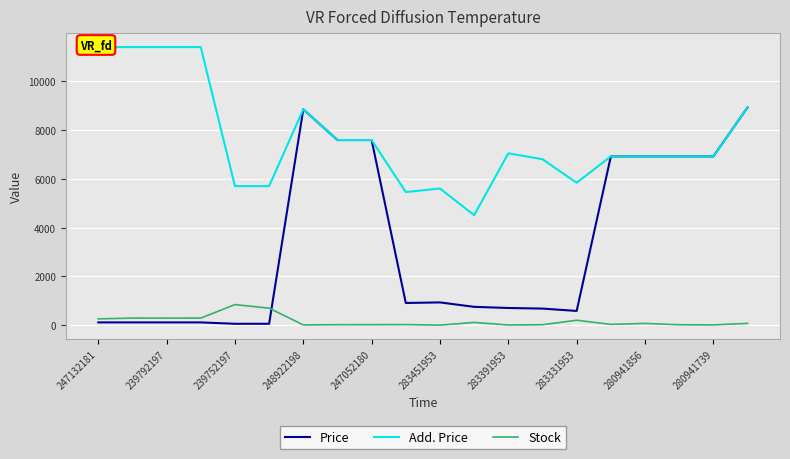

What is the highest value of the Price series?

8934.1